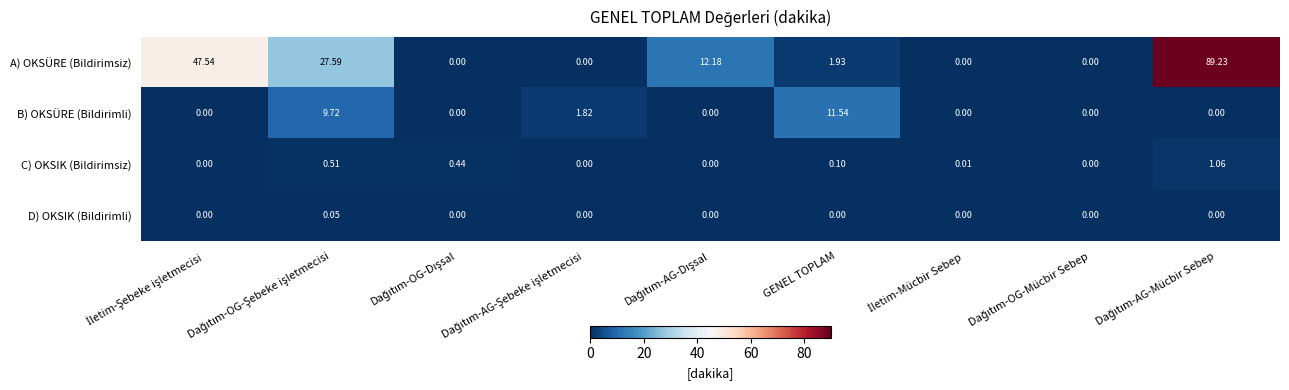

Which series has the widest spread of values?

A) OKSÜRE (Bildirimsiz)